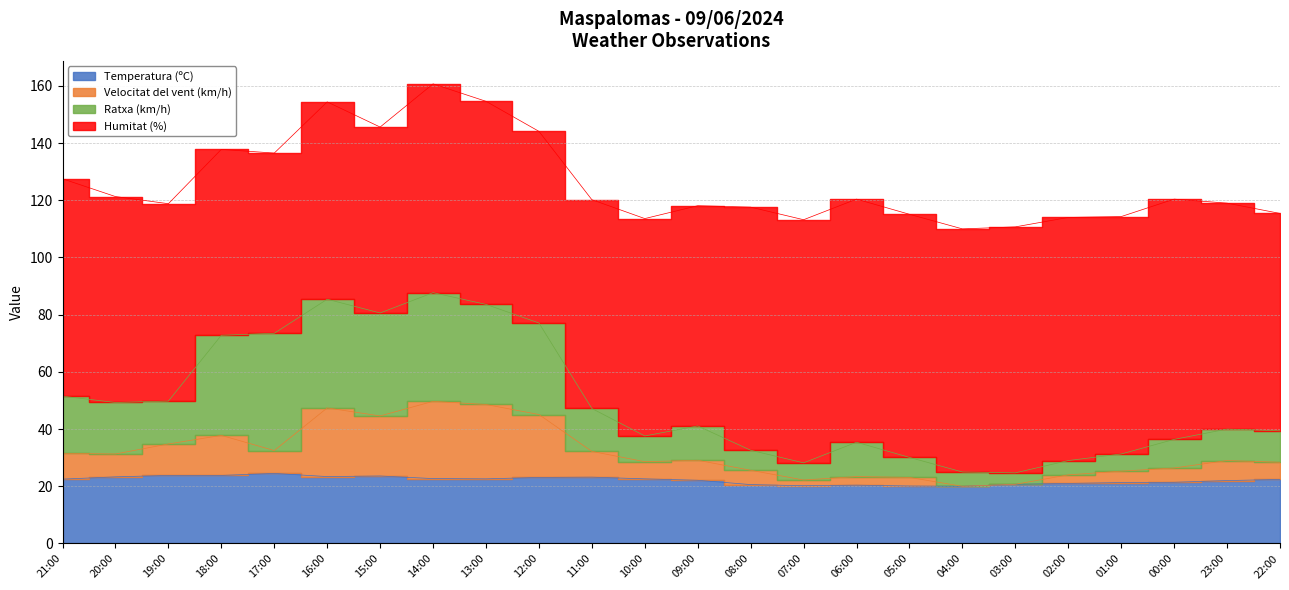

What is the difference between the Temperatura (ºC) values at 21:00 and 01:00?

1.2